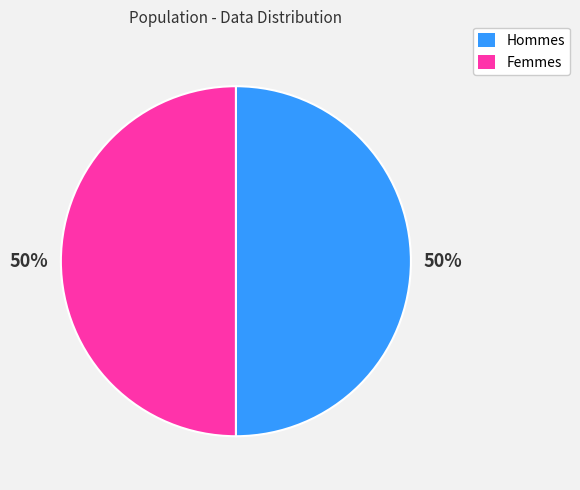

Do Hommes and Femmes together represent more than half of the pie?

Yes